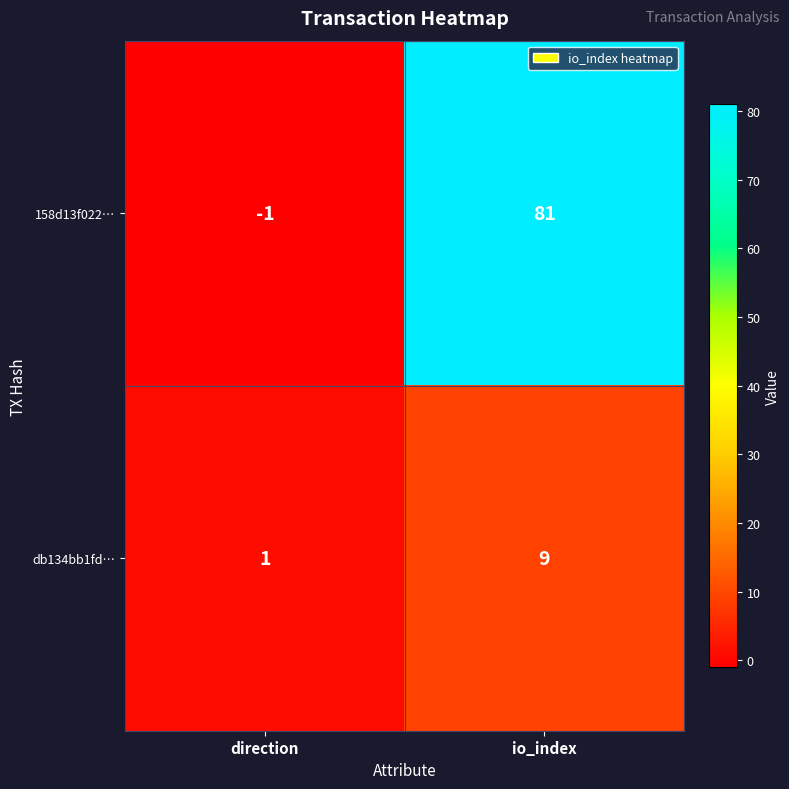

Reading left to right, extract all data points from this chart.

158d13f022…: -1	81
db134bb1fd…: 1	9